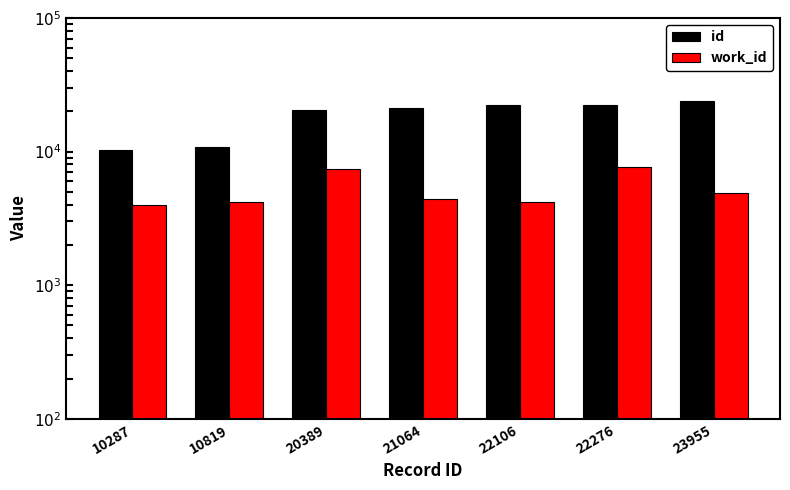

The value of work_id at 23955 is 4906. True or false?

True